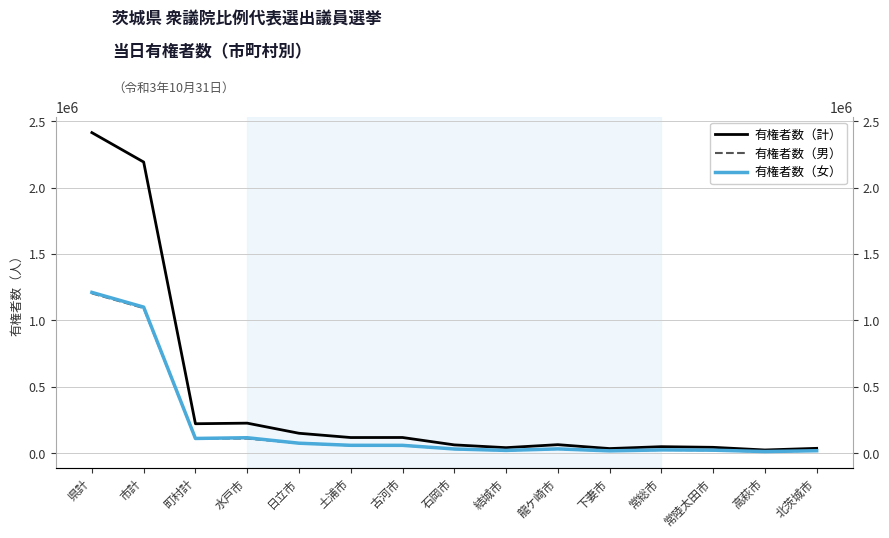

How many values in the 有権者数（男） series are below 31805?

7